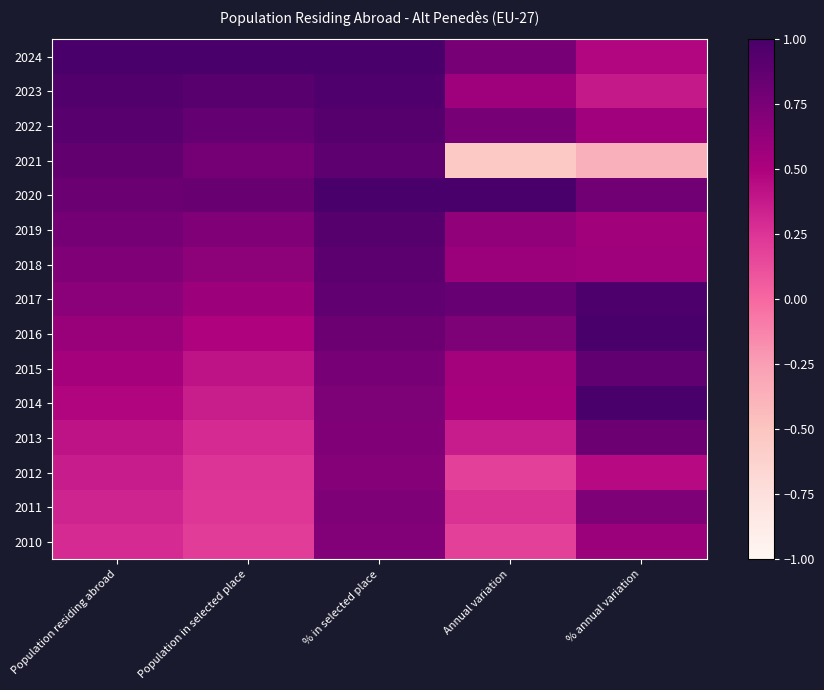

Reading right to left, what are all the values shown in this chart?

2024: % annual variation=0.5	Annual variation=0.8	% in selected place=1.0	Population in selected place=1.0	Population residing abroad=1.0
2023: % annual variation=0.4	Annual variation=0.6	% in selected place=1.0	Population in selected place=0.9	Population residing abroad=0.9
2022: % annual variation=0.6	Annual variation=0.8	% in selected place=0.9	Population in selected place=0.9	Population residing abroad=0.9
2021: % annual variation=-0.4	Annual variation=-0.5	% in selected place=0.9	Population in selected place=0.8	Population residing abroad=0.9
2020: % annual variation=0.8	Annual variation=1.0	% in selected place=1.0	Population in selected place=0.8	Population residing abroad=0.8
2019: % annual variation=0.6	Annual variation=0.6	% in selected place=0.9	Population in selected place=0.7	Population residing abroad=0.8
2018: % annual variation=0.6	Annual variation=0.6	% in selected place=0.9	Population in selected place=0.6	Population residing abroad=0.7
2017: % annual variation=1.0	Annual variation=0.8	% in selected place=0.9	Population in selected place=0.6	Population residing abroad=0.7
2016: % annual variation=1.0	Annual variation=0.7	% in selected place=0.8	Population in selected place=0.5	Population residing abroad=0.6
2015: % annual variation=0.9	Annual variation=0.5	% in selected place=0.8	Population in selected place=0.4	Population residing abroad=0.5
2014: % annual variation=1.0	Annual variation=0.5	% in selected place=0.7	Population in selected place=0.4	Population residing abroad=0.5
2013: % annual variation=0.8	Annual variation=0.4	% in selected place=0.7	Population in selected place=0.3	Population residing abroad=0.4
2012: % annual variation=0.4	Annual variation=0.2	% in selected place=0.7	Population in selected place=0.3	Population residing abroad=0.4
2011: % annual variation=0.7	Annual variation=0.3	% in selected place=0.7	Population in selected place=0.2	Population residing abroad=0.3
2010: % annual variation=0.6	Annual variation=0.2	% in selected place=0.7	Population in selected place=0.2	Population residing abroad=0.3